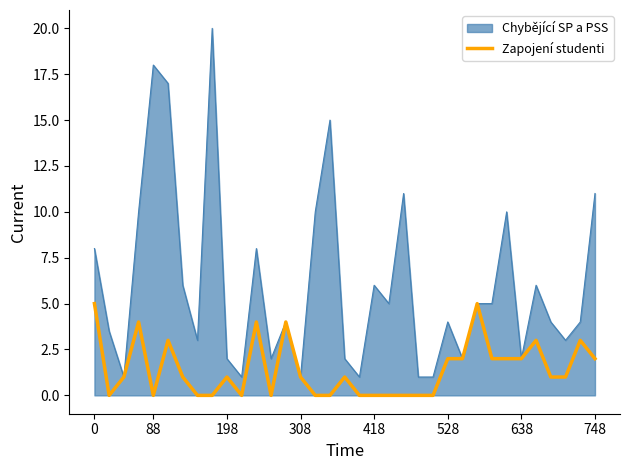

Which series has the largest total across all categories?

Chybějící SP a PSS